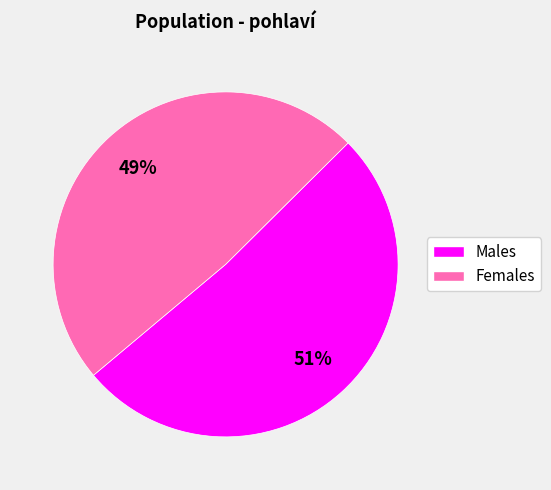

Does any single category account for the majority?

Yes